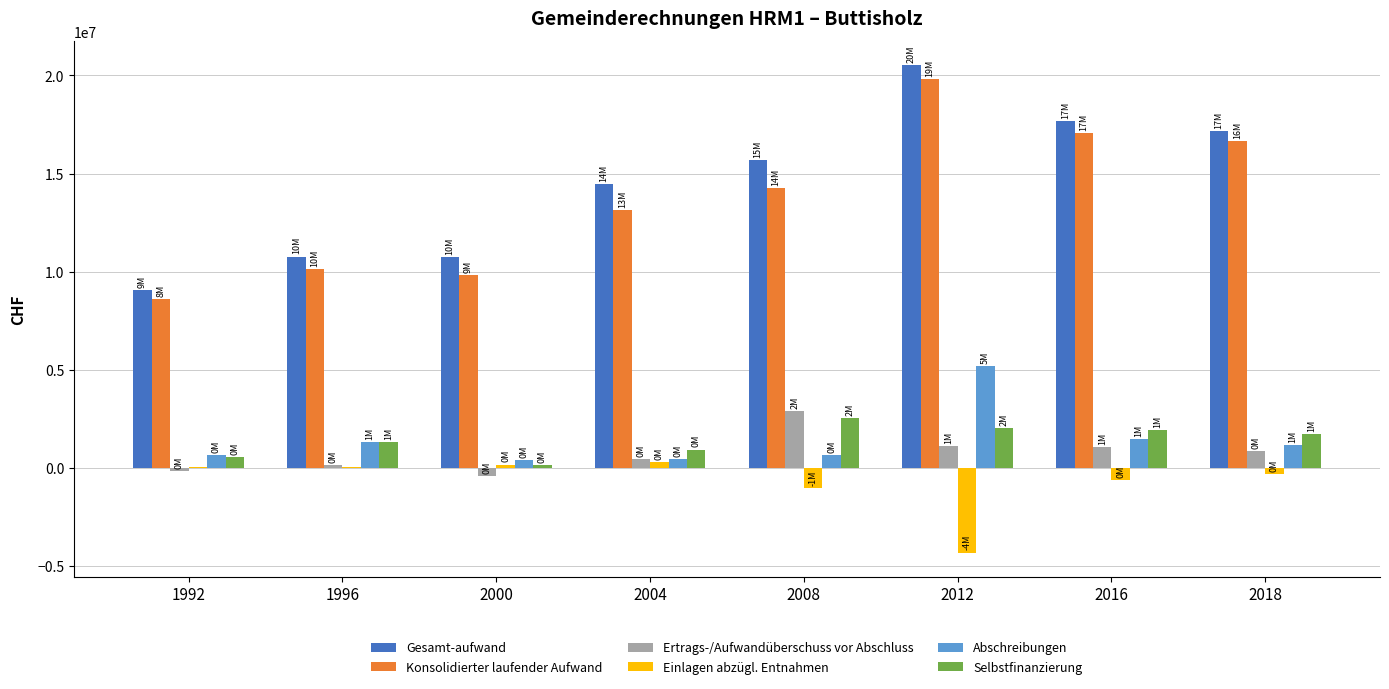

How many distinct data groups are displayed?

6